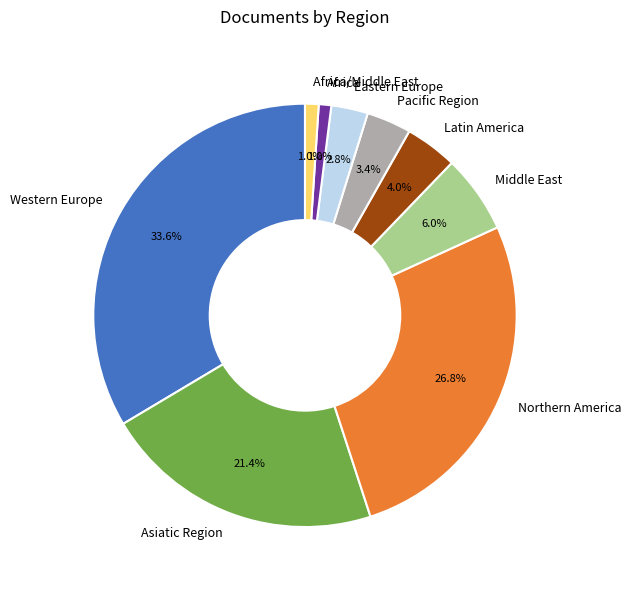

Which has a higher value, Asiatic Region or Western Europe?

Western Europe